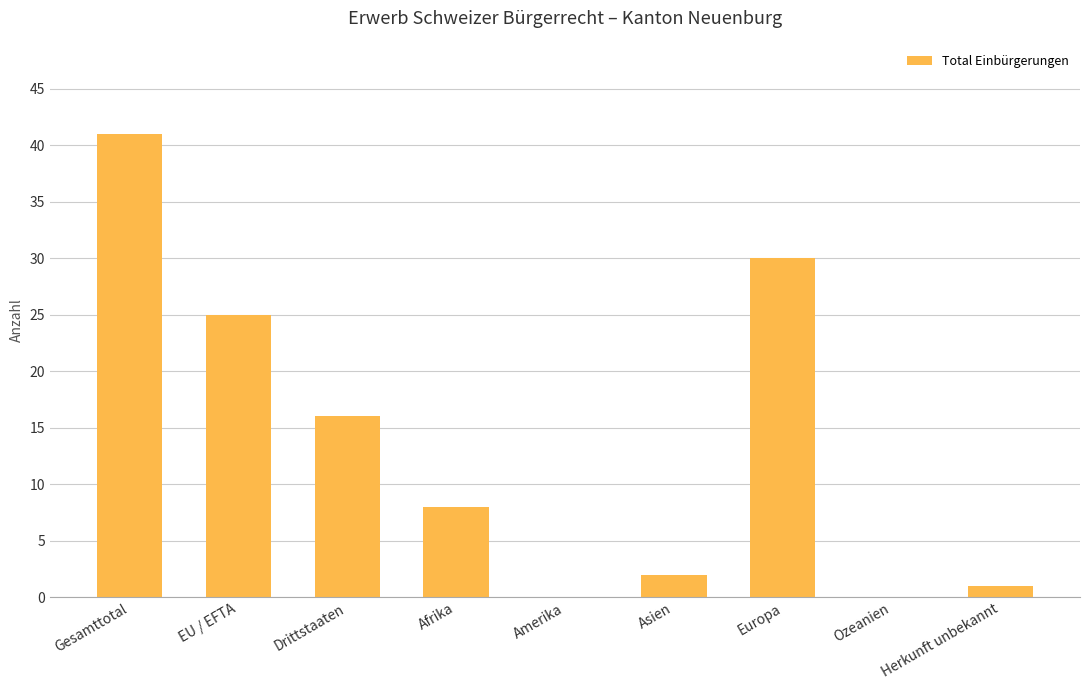

Read the value at Europa, to the nearest 10.

30